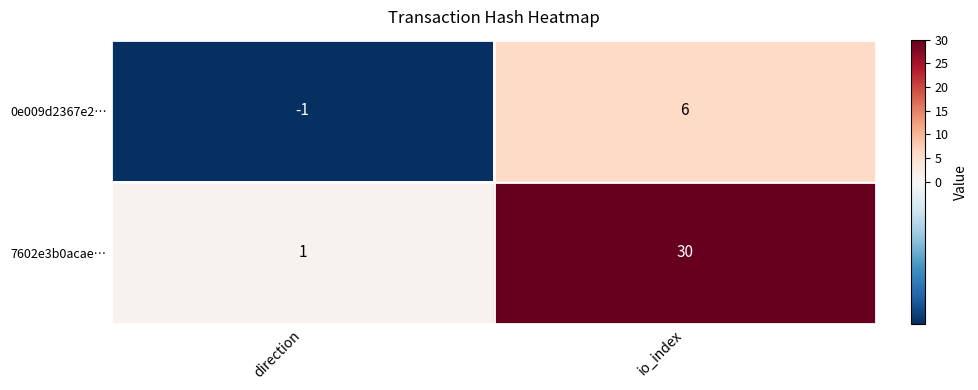

What is the difference between the 0e009d2367e2… values at io_index and direction?

7